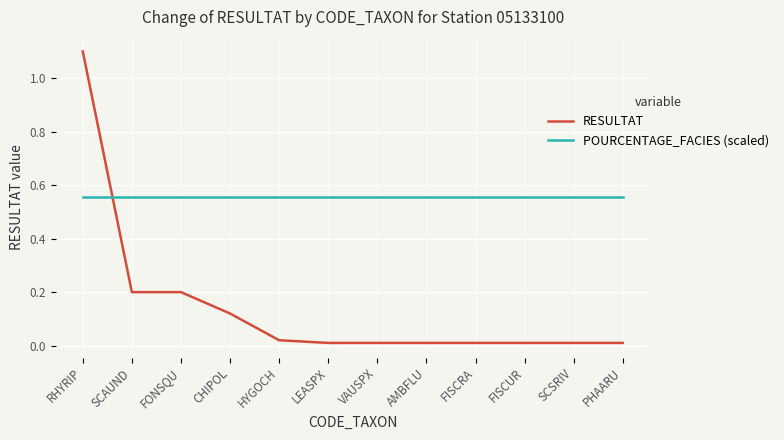

What is the maximum value shown in the chart?

1.1